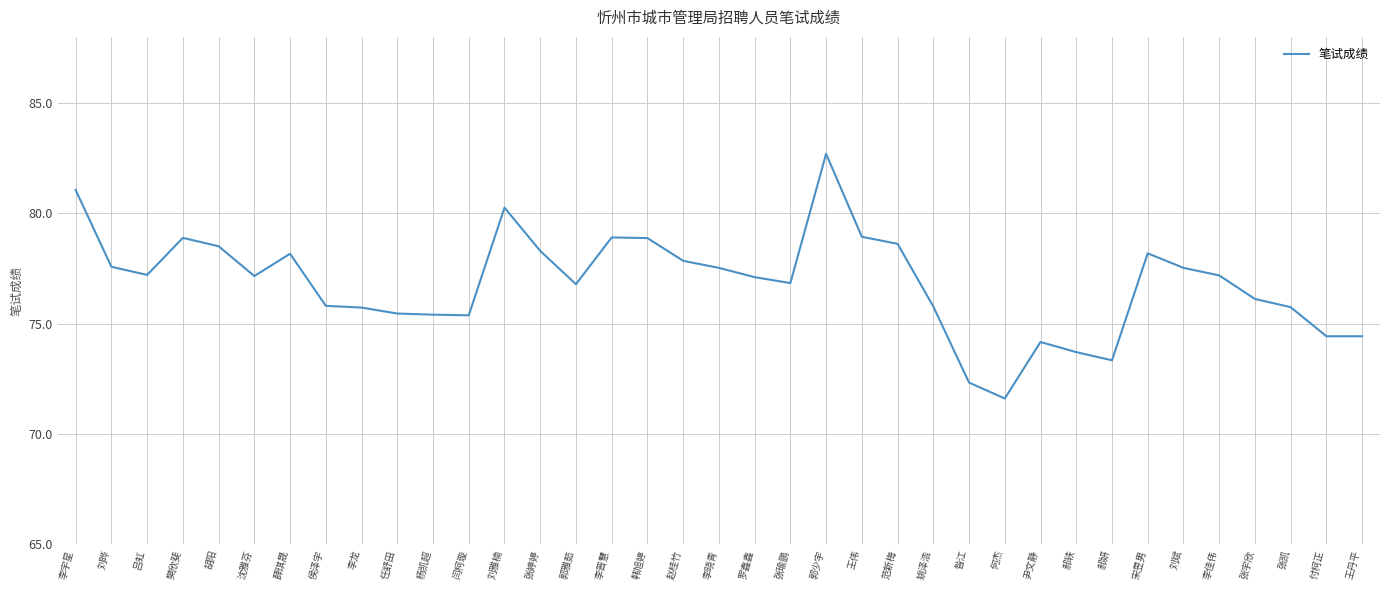

At which label does the data first exceed 77?

李宇星